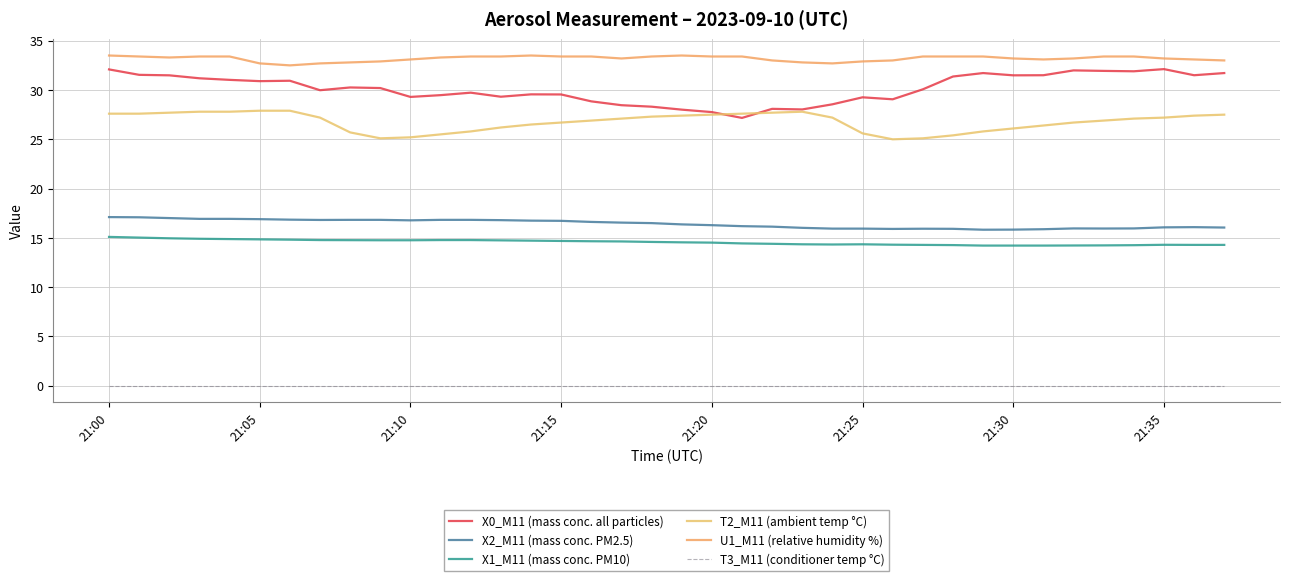

At how many categories does at least one series exceed 5?

38